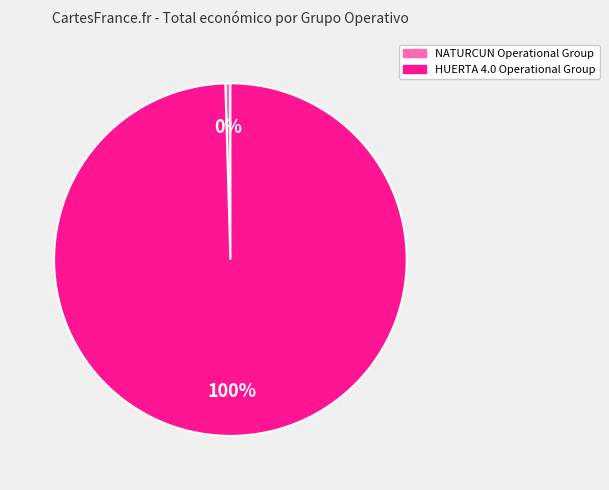

Which has a higher value, NATURCUN Operational Group or HUERTA 4.0 Operational Group?

HUERTA 4.0 Operational Group